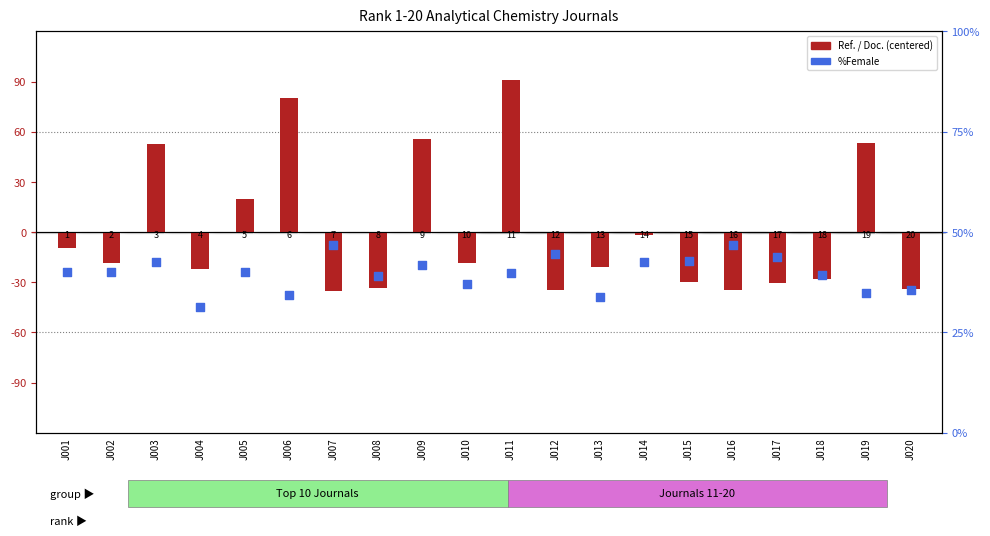

At how many categories does at least one series exceed 60?

2